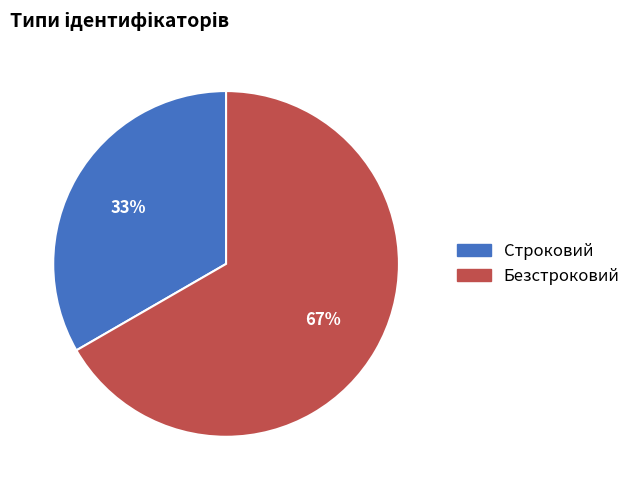

Is the sum of Безстроковий and Строковий greater than half?

Yes